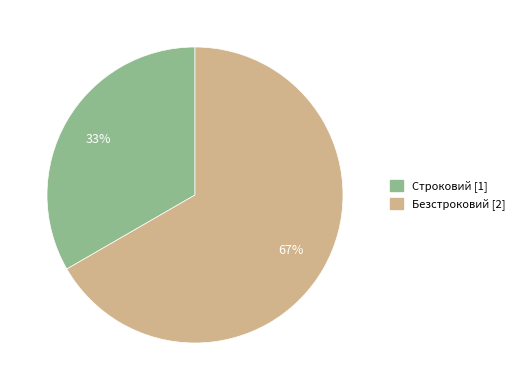

To the nearest percent, what percentage of the pie is Строковий?

33%